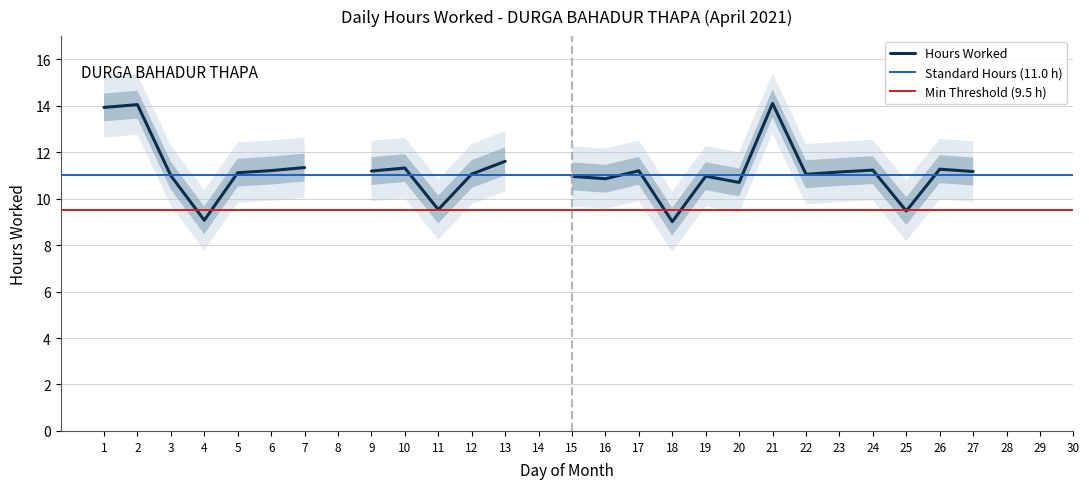

The value at 21 is 24.7. True or false?

False